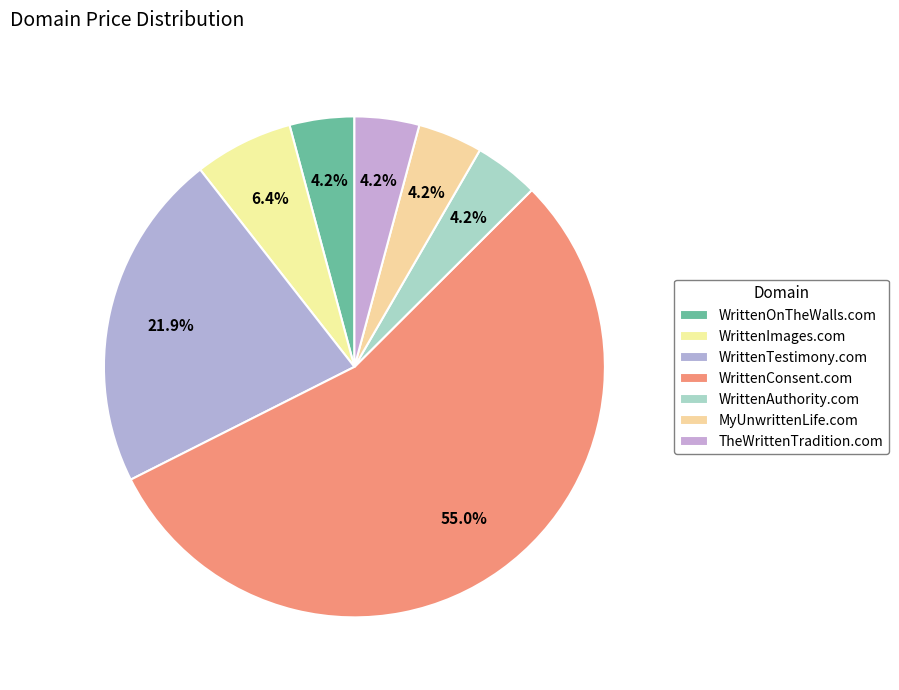

What percentage is the WrittenConsent.com slice, to the nearest percent?

55%